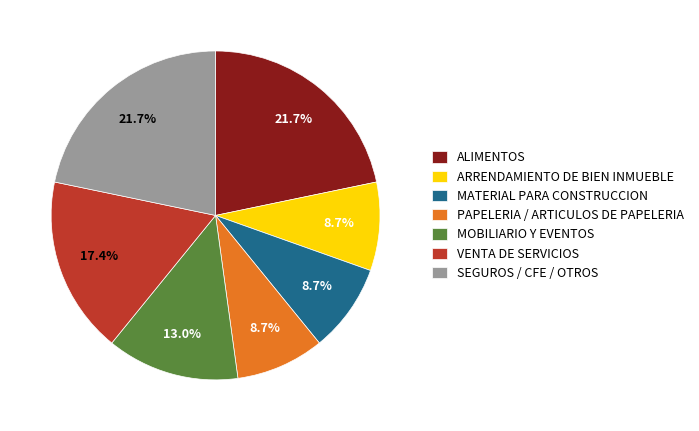

Between PAPELERIA / ARTICULOS DE PAPELERIA and VENTA DE SERVICIOS, which is larger?

VENTA DE SERVICIOS